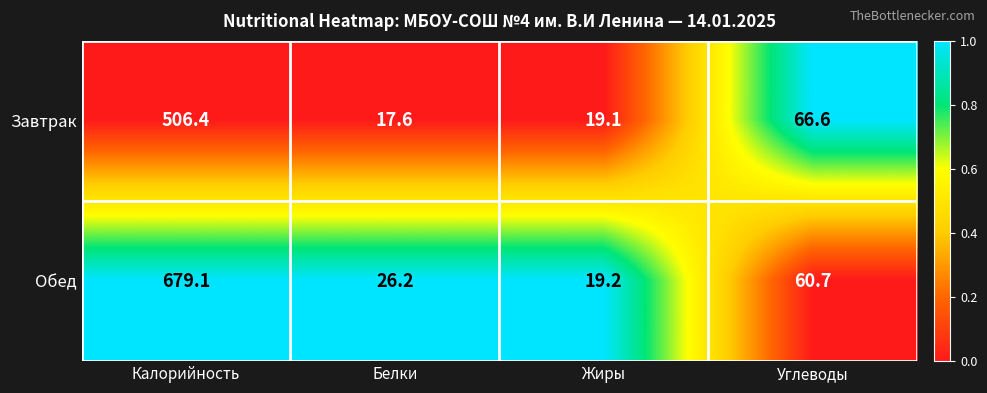

What is the difference between the highest and lowest values at Жиры?

0.1